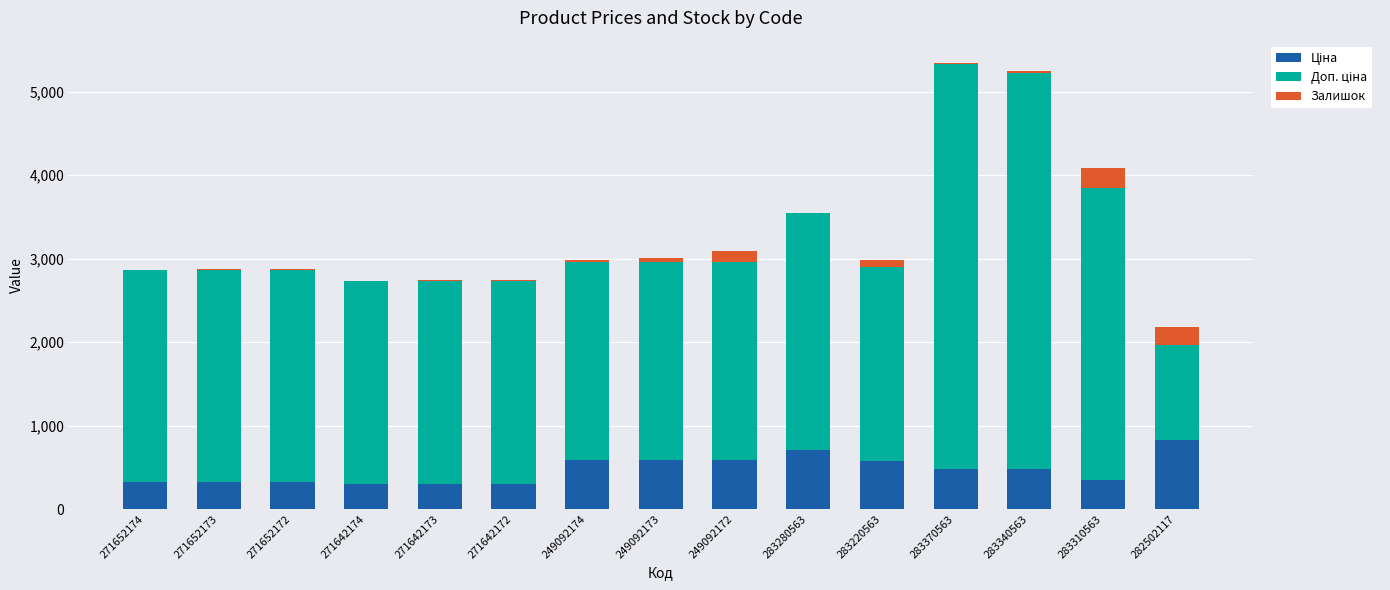

What is the total value across all series at 282502117?

2175.4